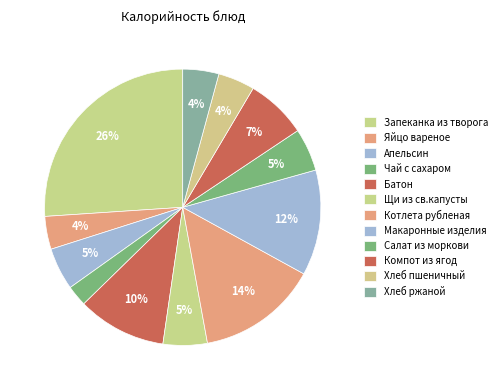

How many slices are in this pie chart?

12